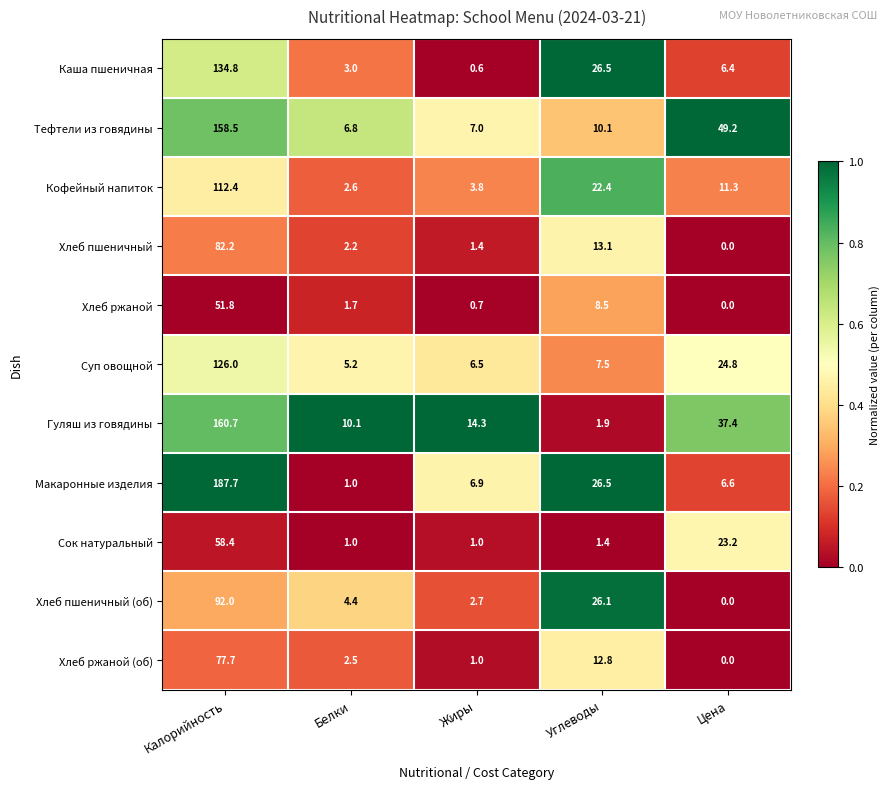

At which label does Гуляш из говядины reach its peak?

Калорийность